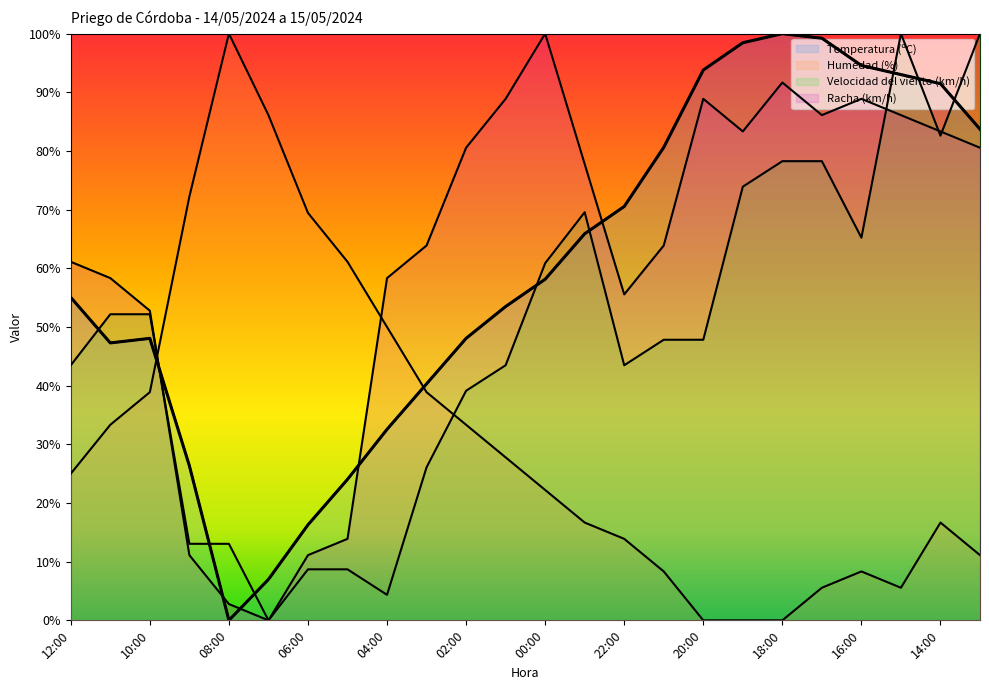

What is the average value of the Racha (km/h) series?

62.0